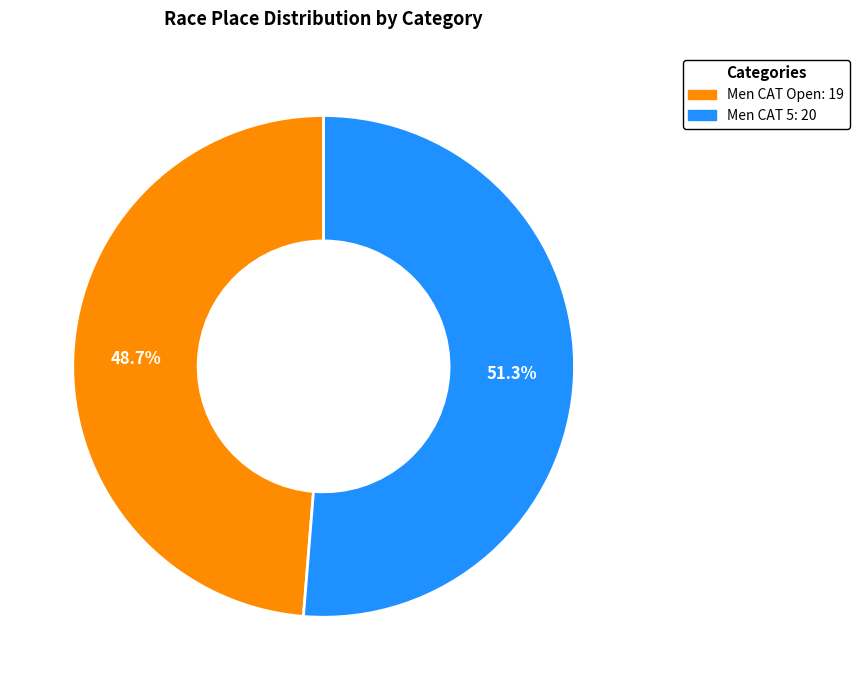

What is the smallest slice in the pie chart?

Men CAT Open